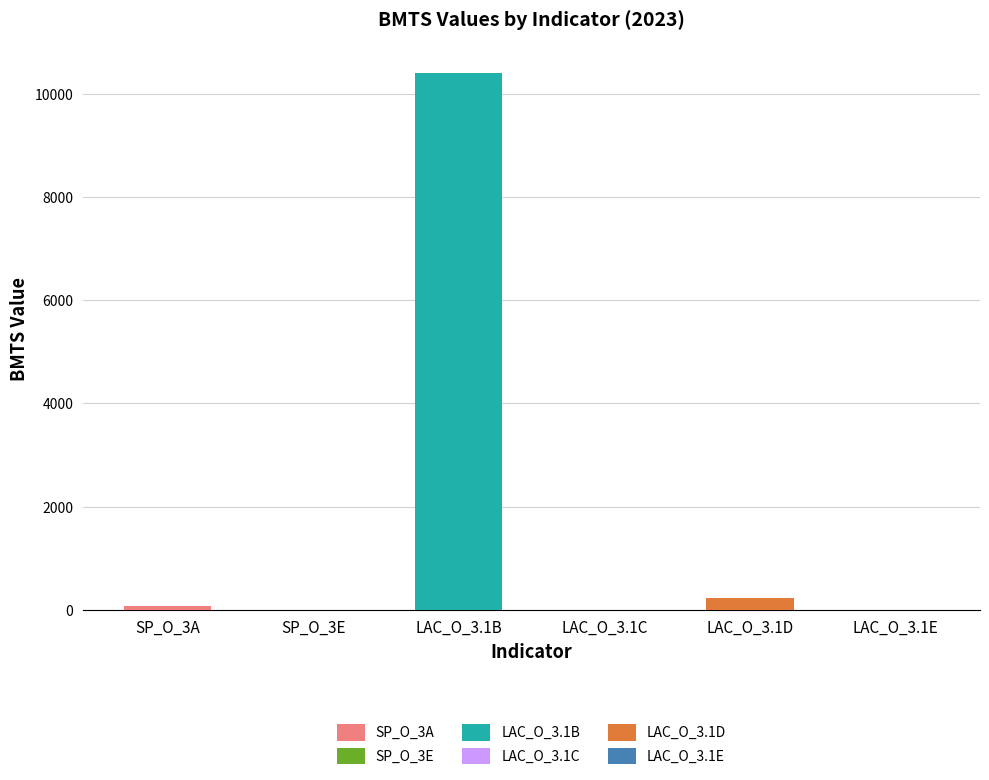

What is the minimum value for LAC_O_3.1E?

2